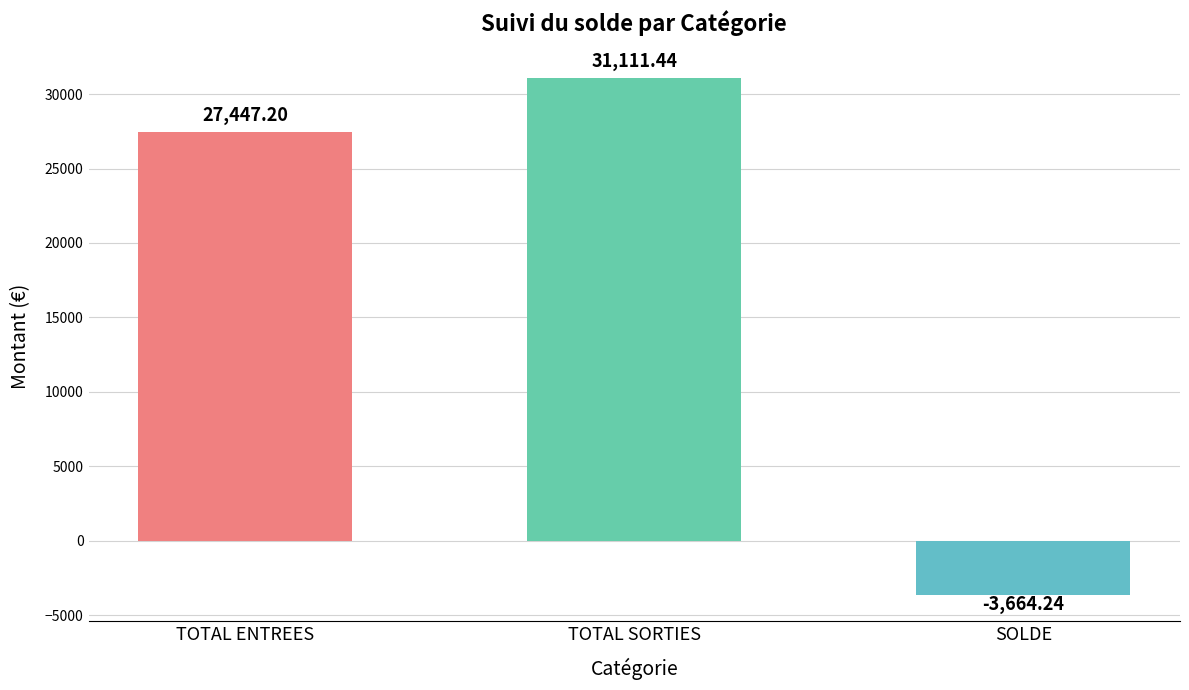

Count the number of values greater than 27447.

2